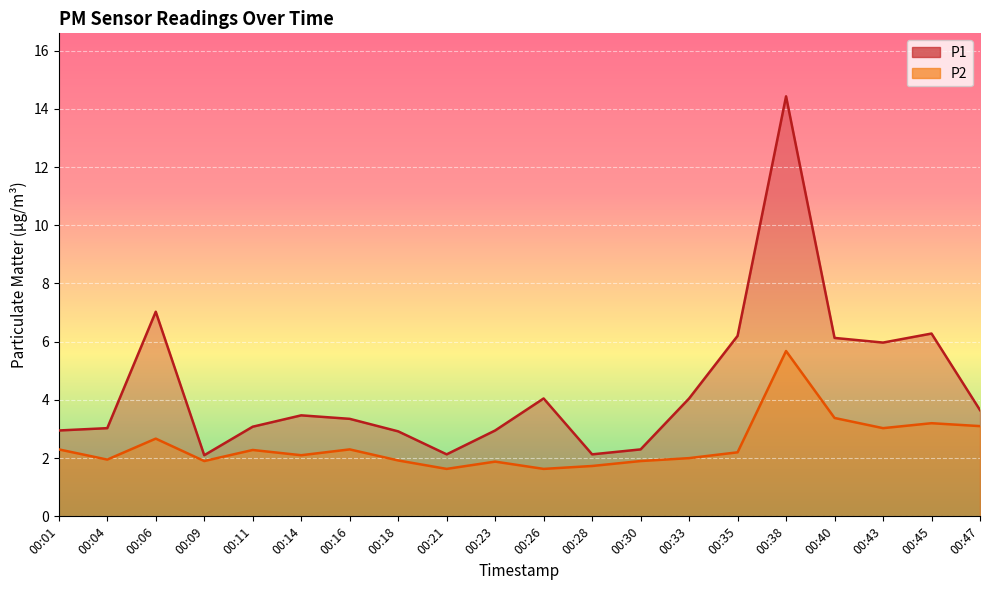

At which category does P1 line reach its first local peak?

00:06